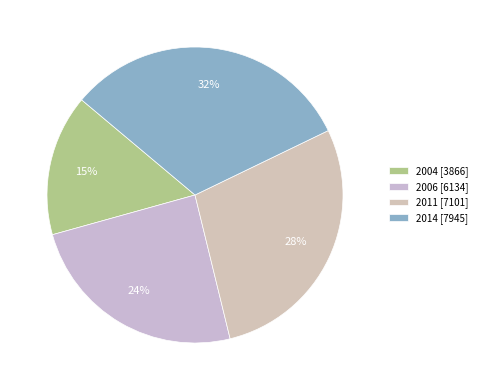

Which category has the biggest portion of the pie?

2014